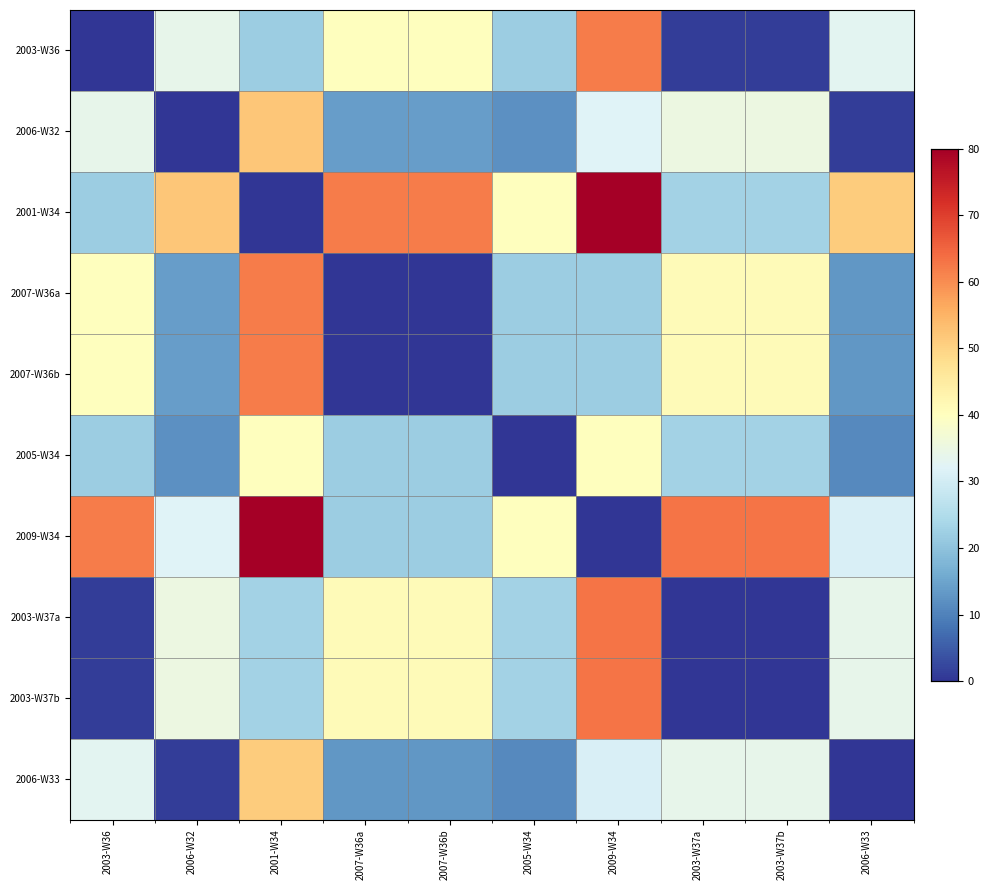

What is the total value across all series at 2006-W32?

229